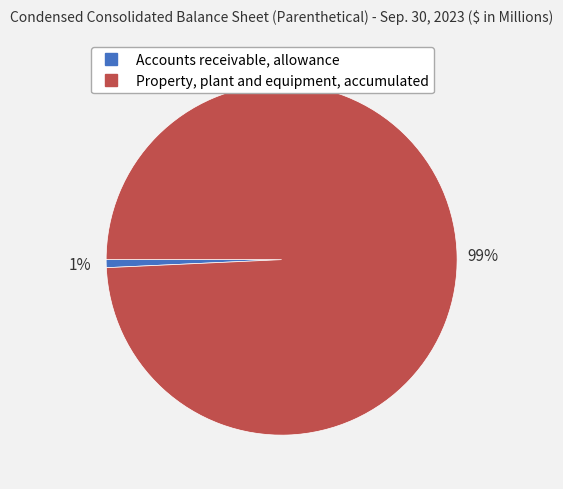

Is Property, plant and equipment, accumulated the majority of the pie?

Yes